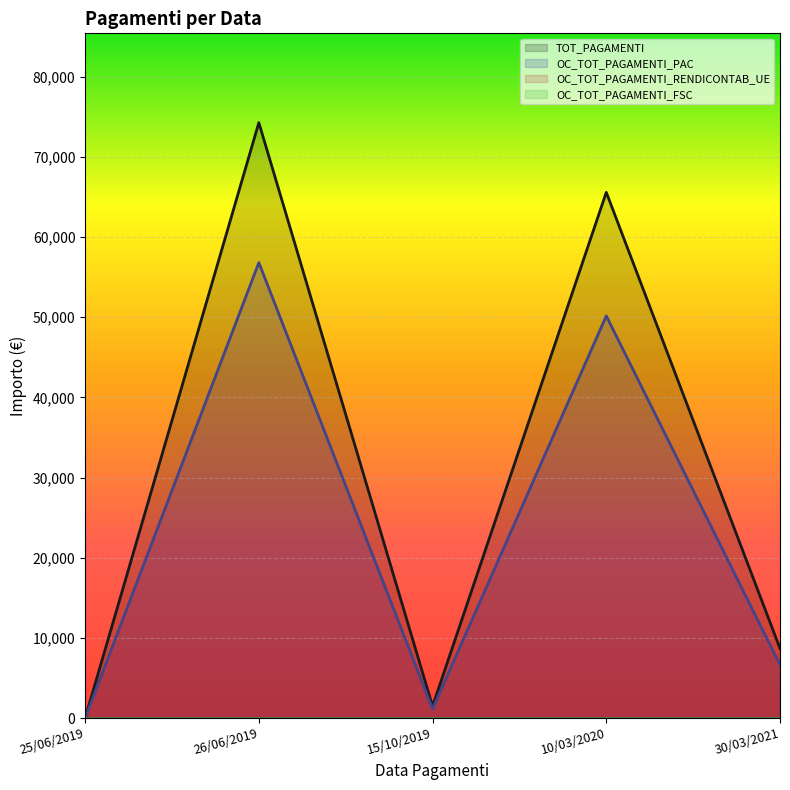

True or false: OC_TOT_PAGAMENTI_PAC and TOT_PAGAMENTI cross at least once.

False